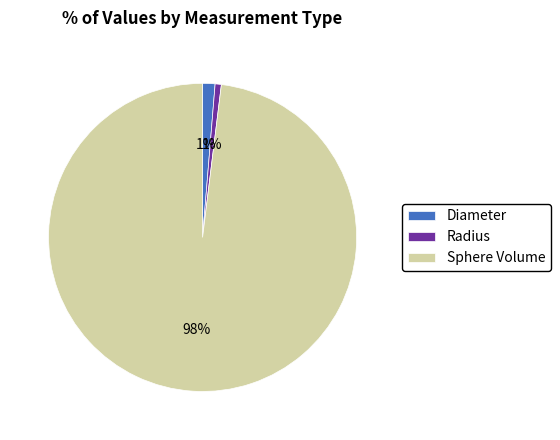

To the nearest percent, what is the average slice percentage?

33%